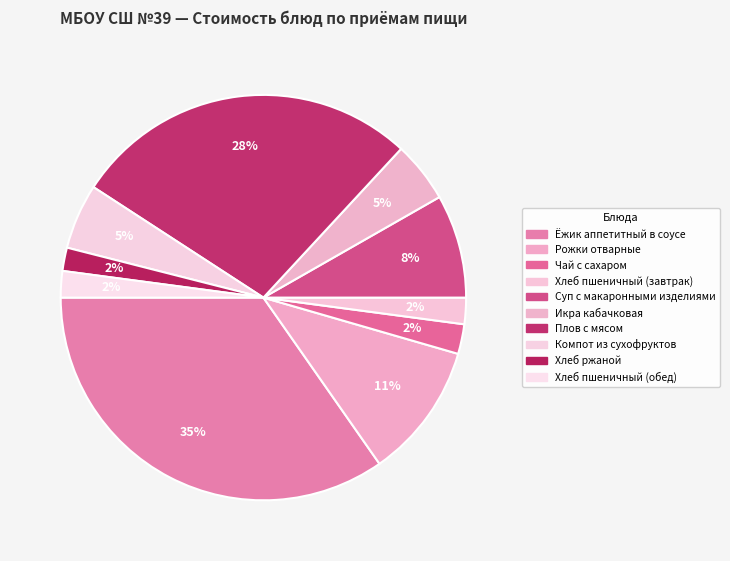

True or false: Икра кабачковая accounts for 5% of the total.

True